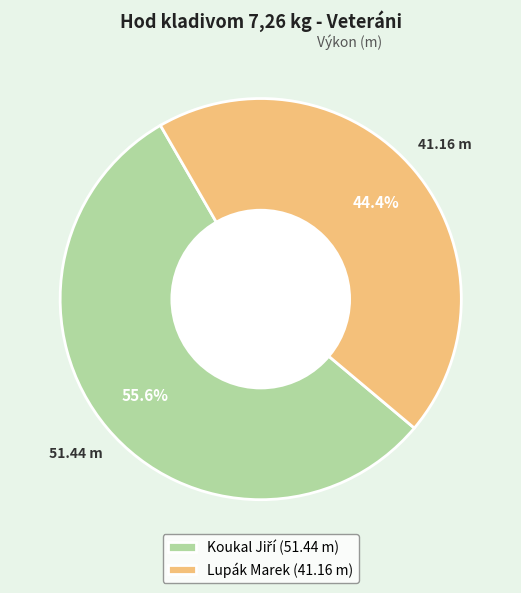

Is it true that Lupák Marek is 36% of the pie?

False